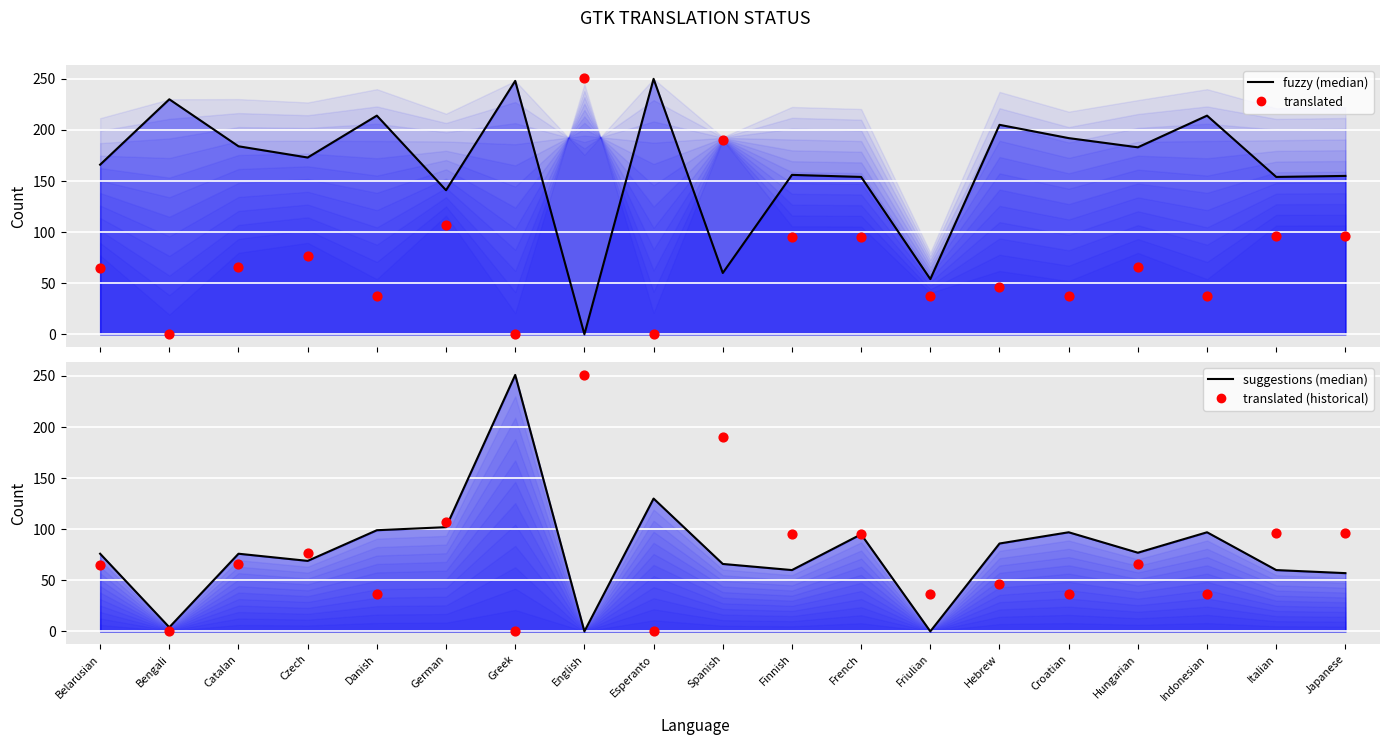

What is the total value across all series at Esperanto?

380